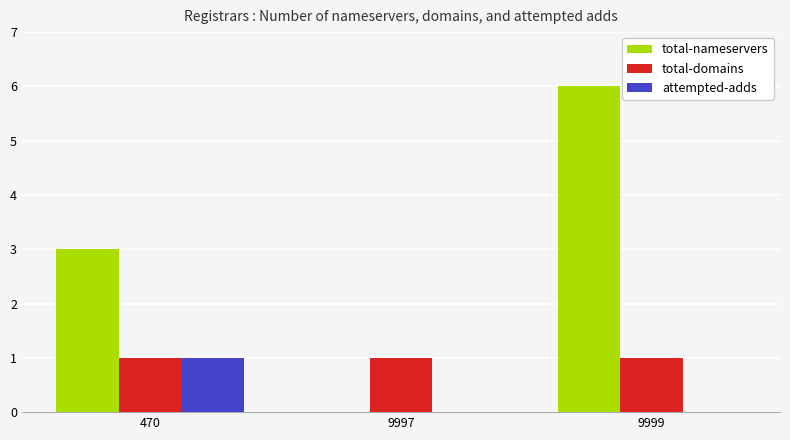

Which series has the largest range (max minus min)?

total-nameservers